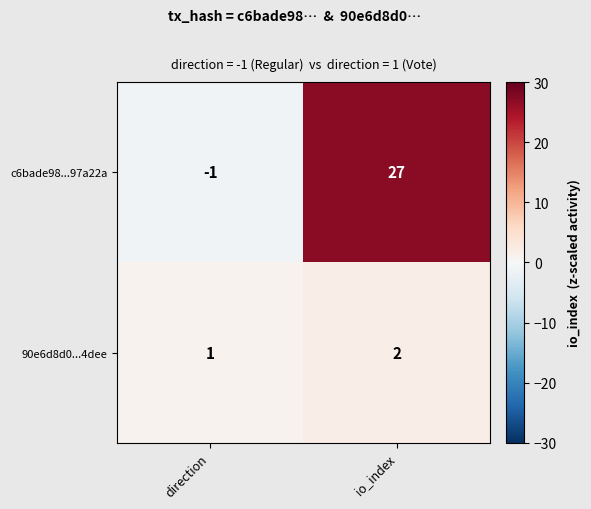

The value of c6bade98...97a22a at io_index is 17. True or false?

False